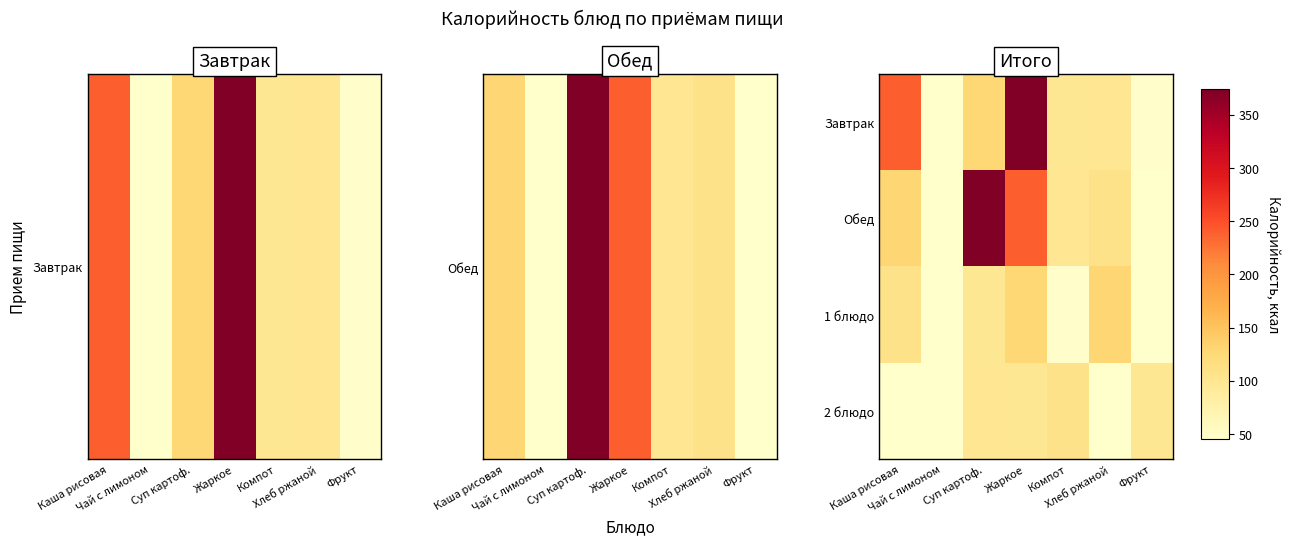

At which category is the sum across all series the highest?

Жаркое